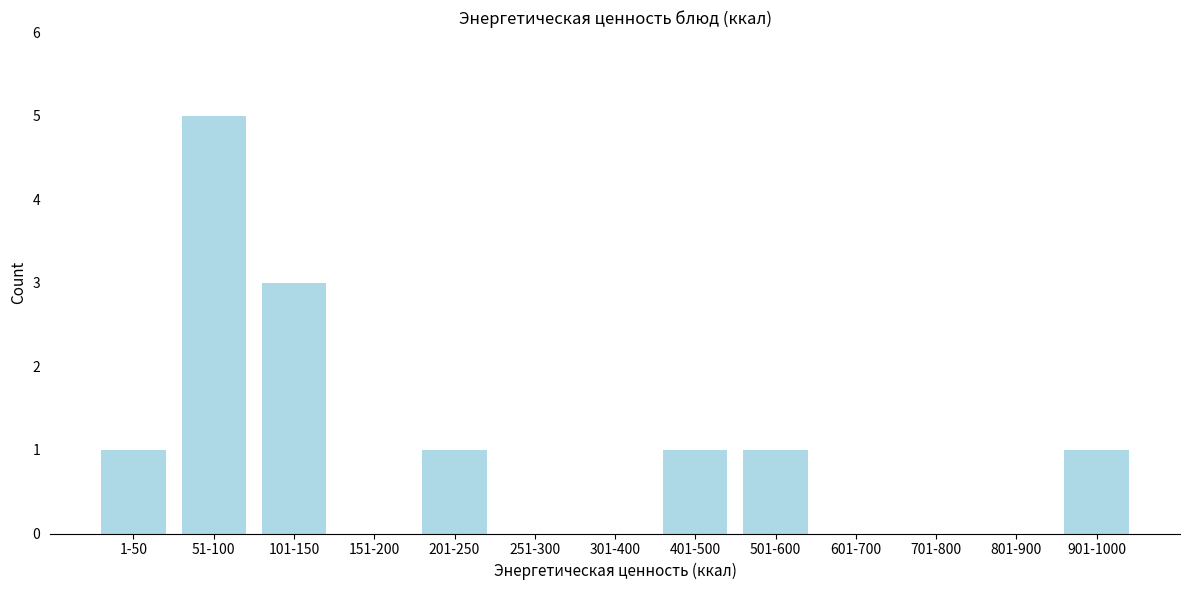

Reading left to right, list all the values displayed in this chart.

1-50=1	51-100=5	101-150=3	151-200=0	201-250=1	251-300=0	301-400=0	401-500=1	501-600=1	601-700=0	701-800=0	801-900=0	901-1000=1